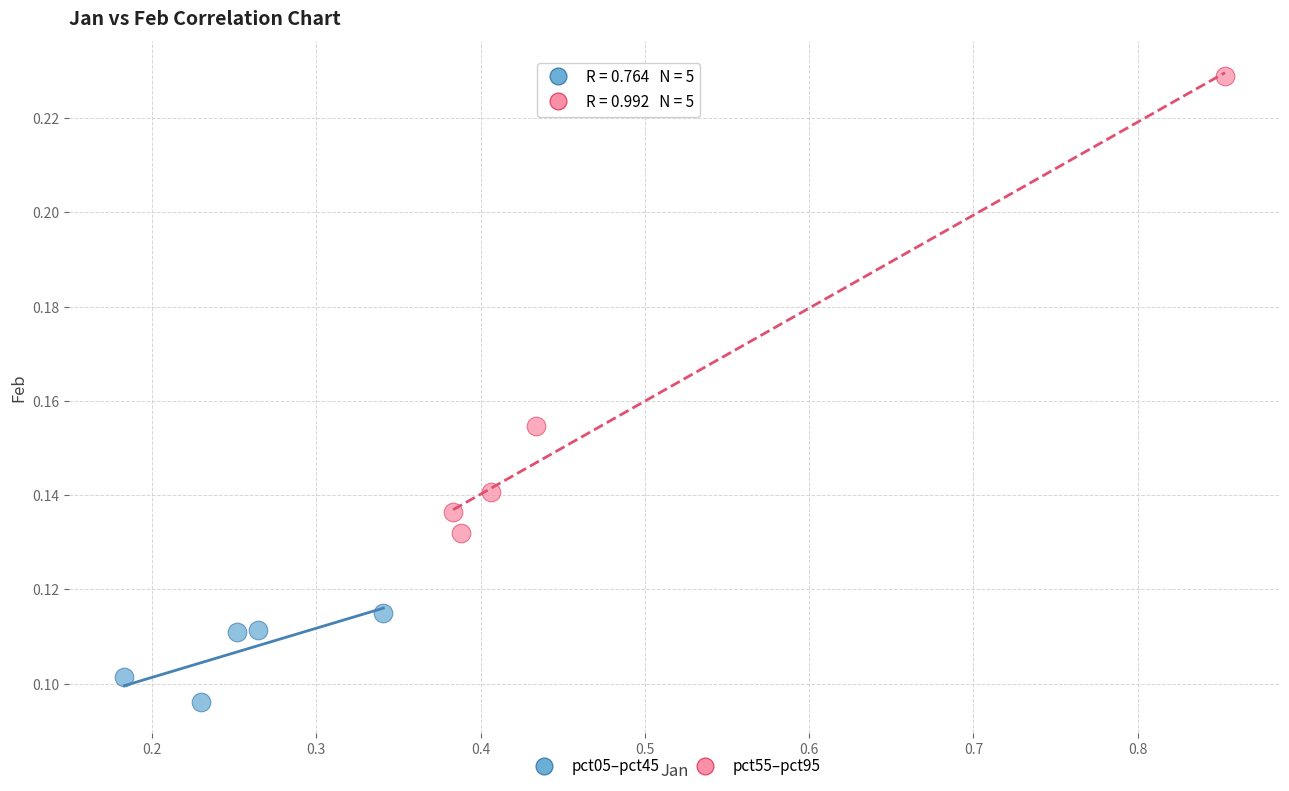

Which series contains the highest Y value?

pct55–pct95